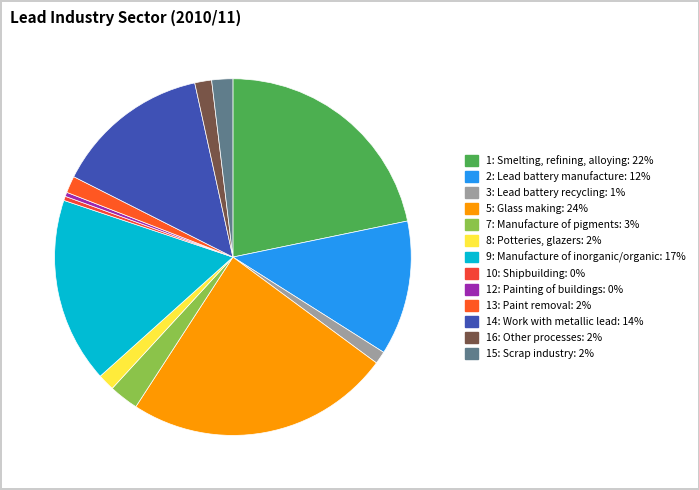

Combined, what portion of the pie is 15: Scrap industry and 13: Paint removal?

3.4%